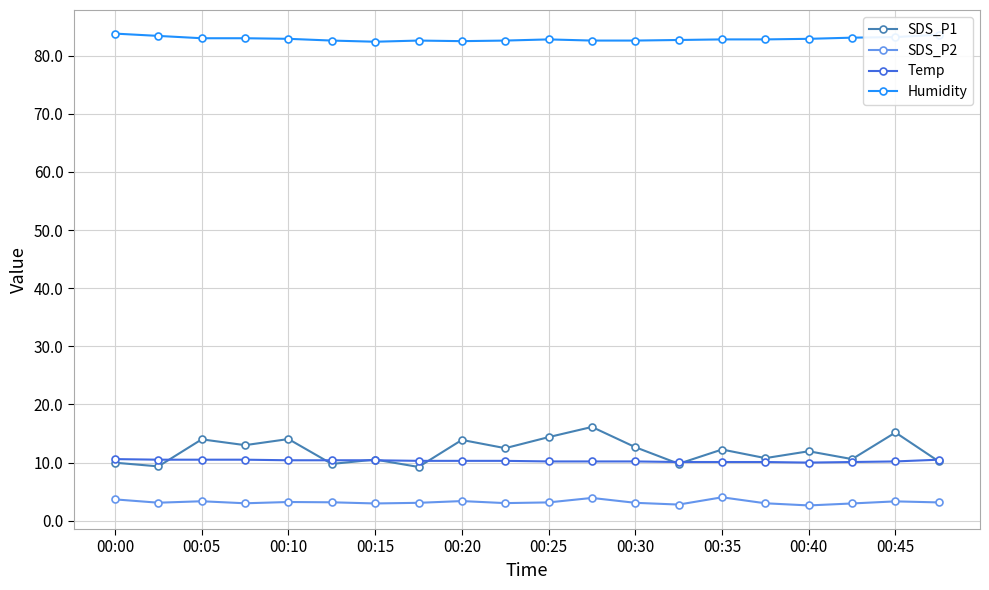

True or false: SDS_P2 has more than 0 points higher than both neighbors.

True